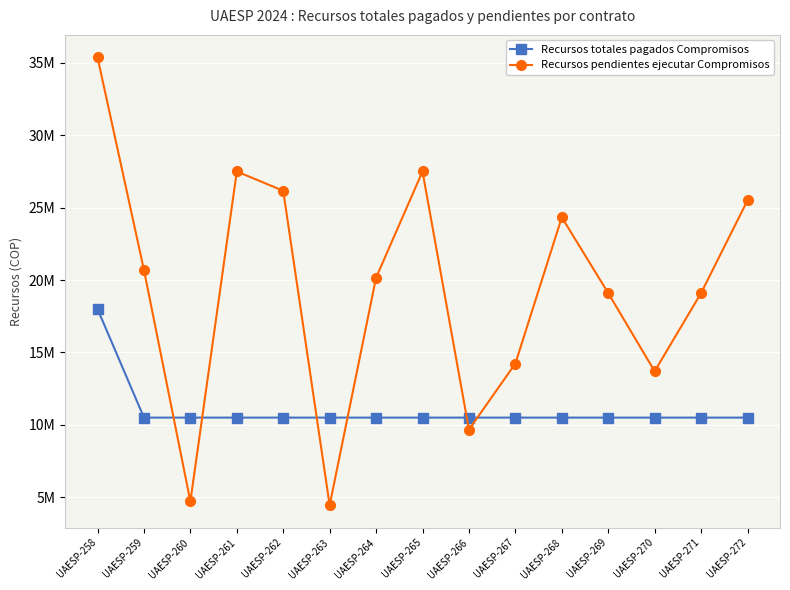

The value of Recursos pendientes ejecutar Compromisos at UAESP-263 is 2537738. True or false?

False